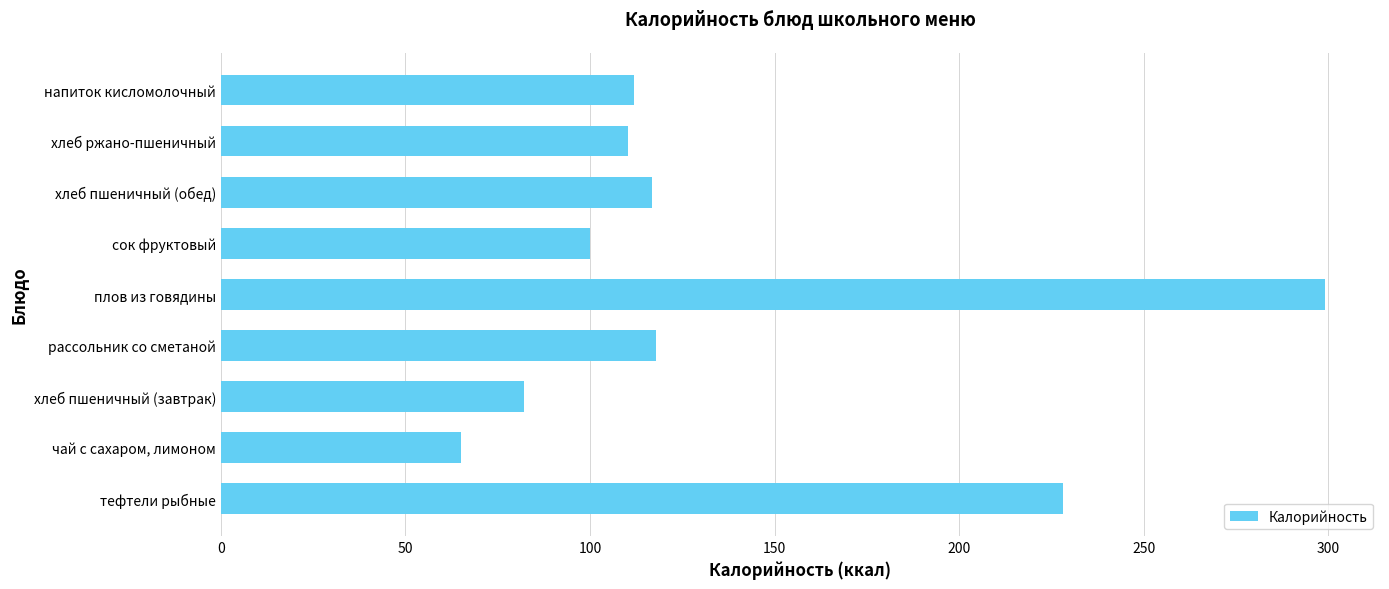

What is the greatest value displayed?

299.0